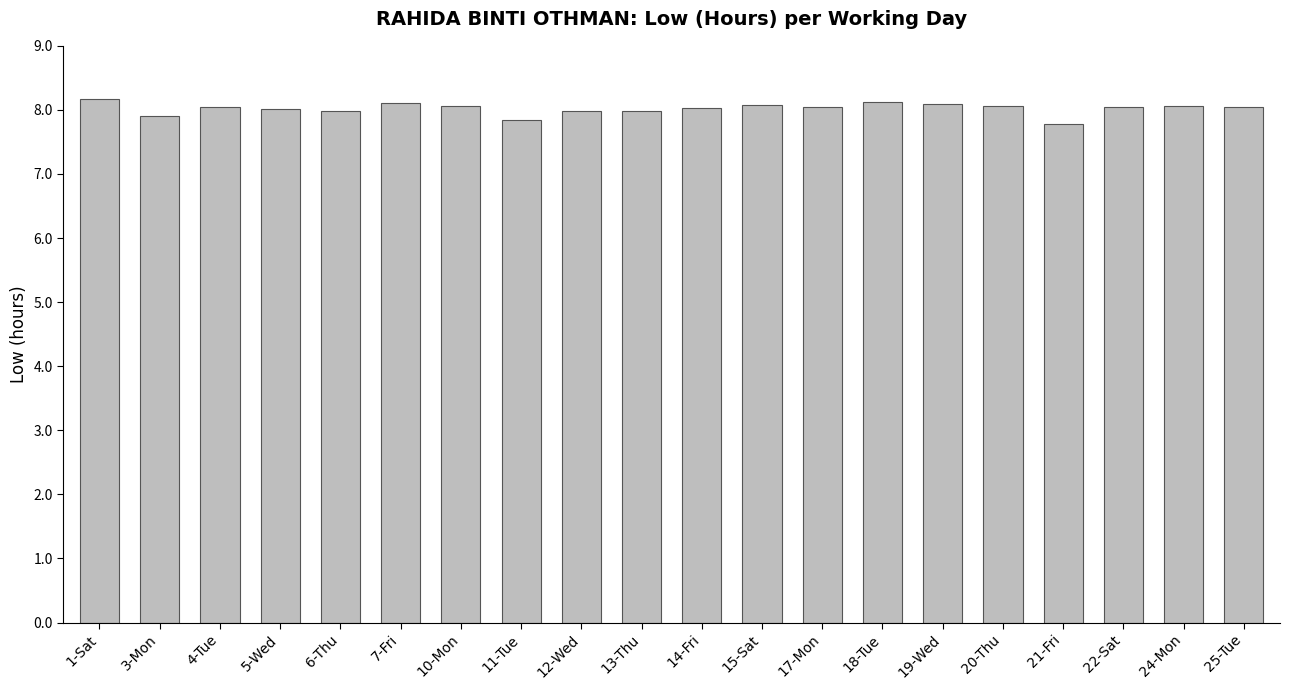

What is the value of the 13th bar from the left?

8.1